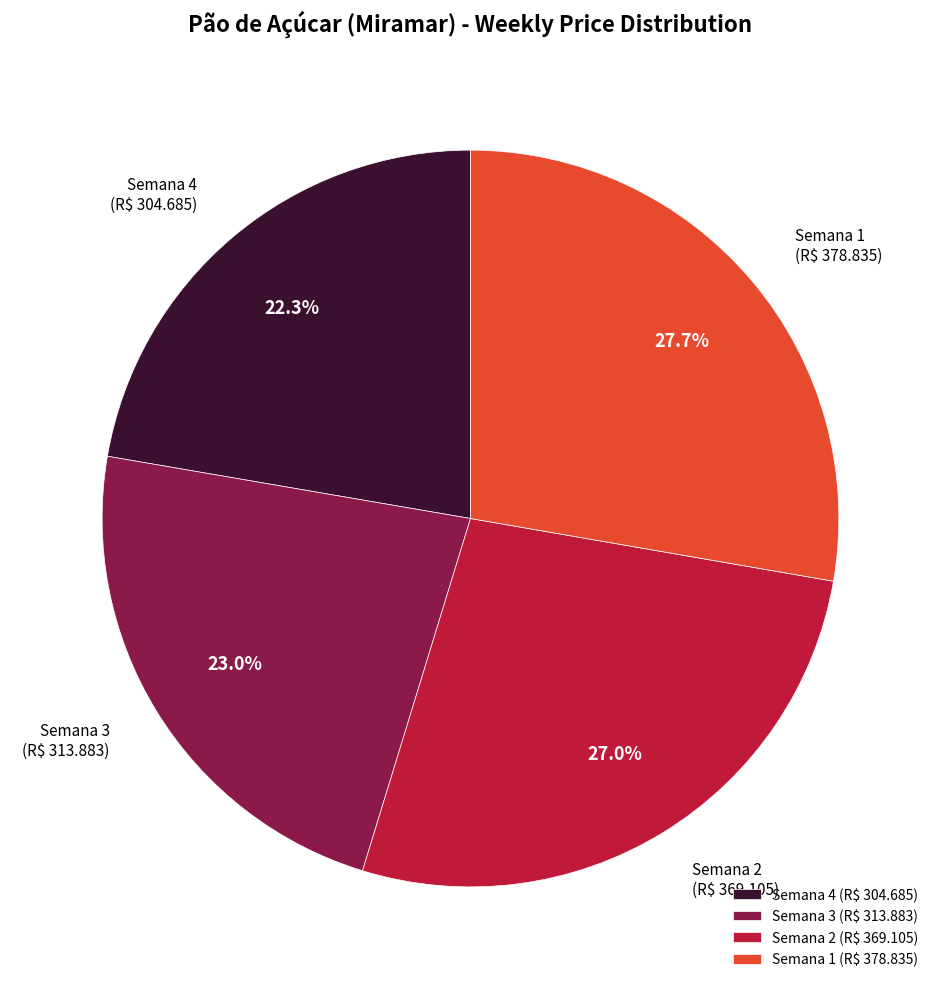

What percentage is NOT represented by Semana 2?

73.0%